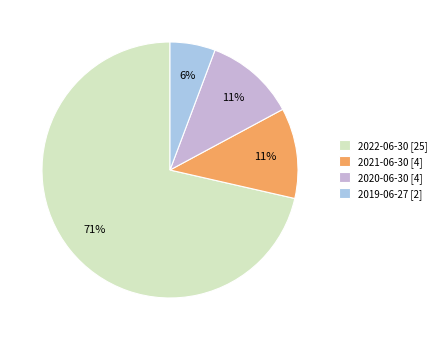

To the nearest percent, what is the difference between the 2019-06-27 [2] and 2022-06-30 [25] slice percentages?

66%